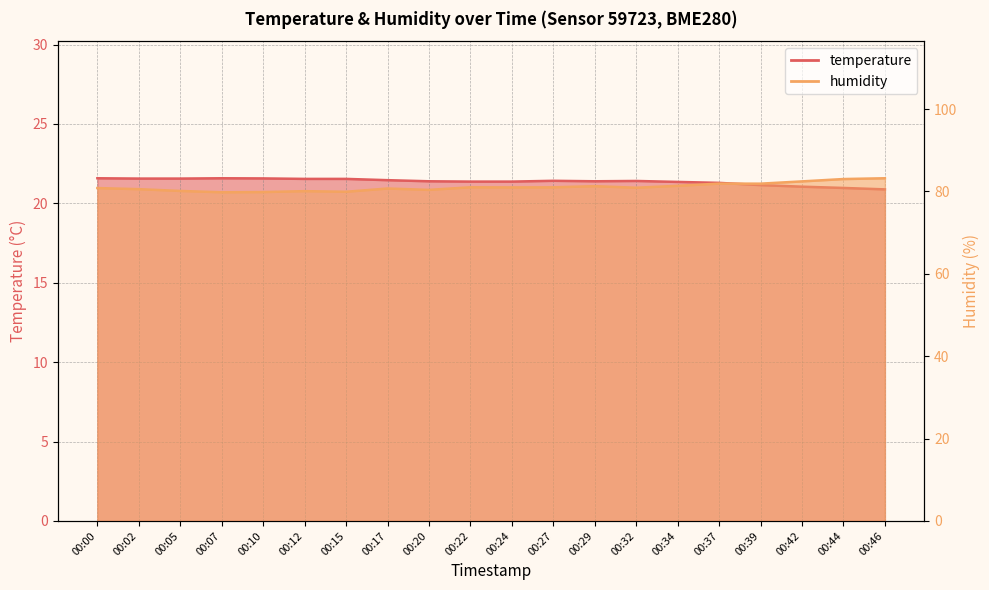

What is the sum of all temperature values?

427.4